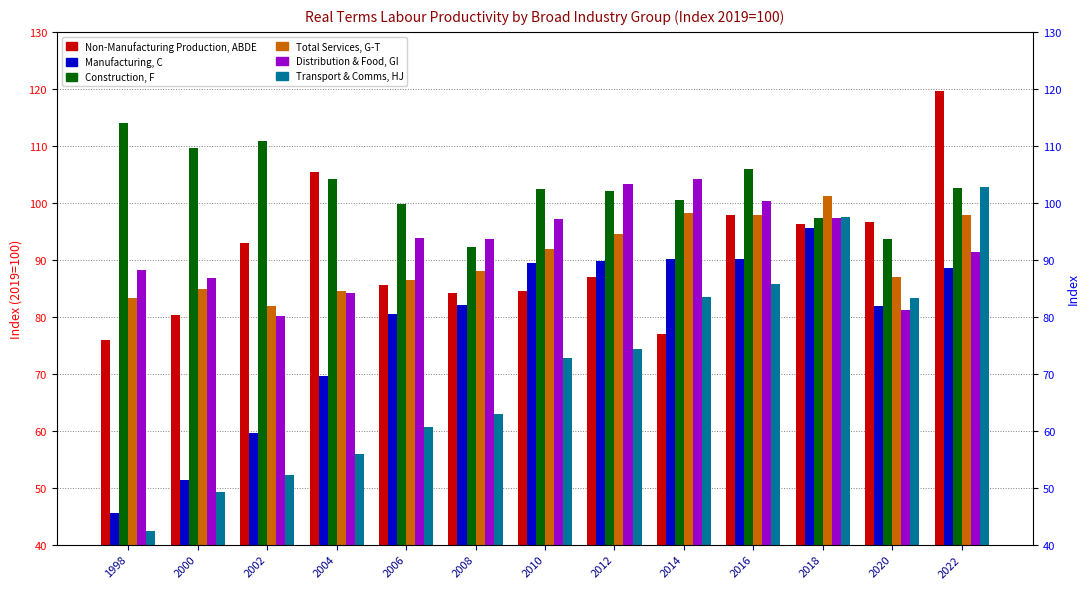

Which series has the largest total across all categories?

Construction, F